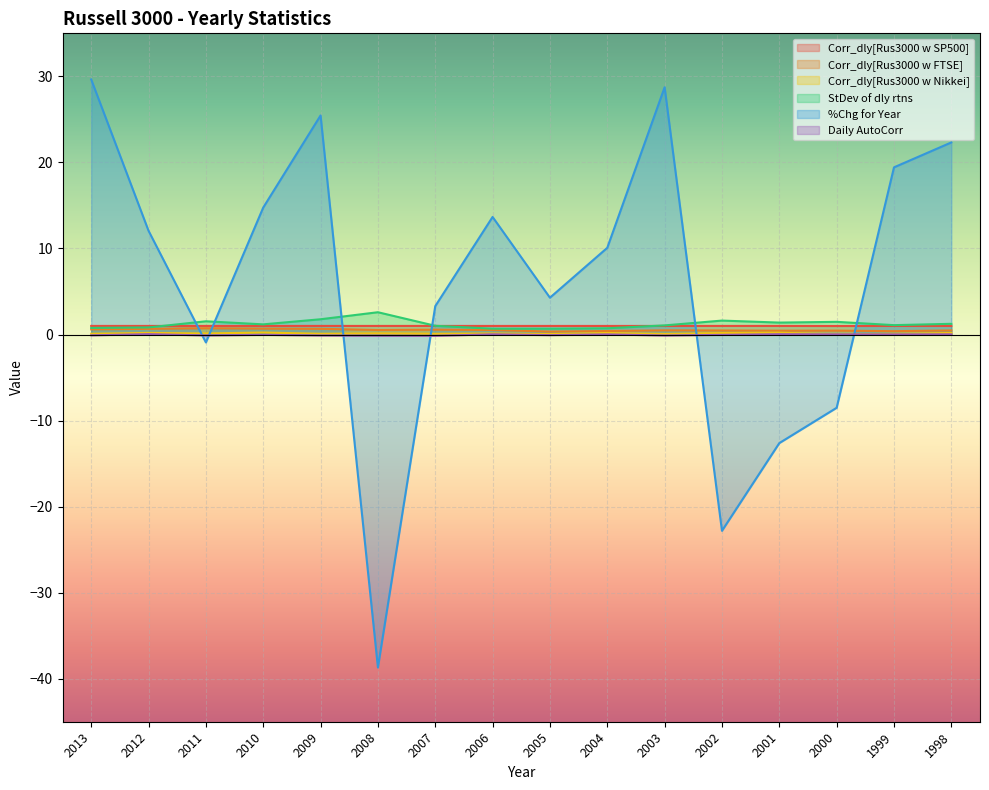

What is the difference between the Daily AutoCorr values at 2000 and 2010?

0.1